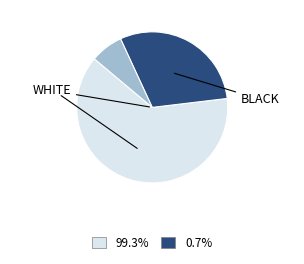

Is there any slice that represents more than half of the pie?

Yes